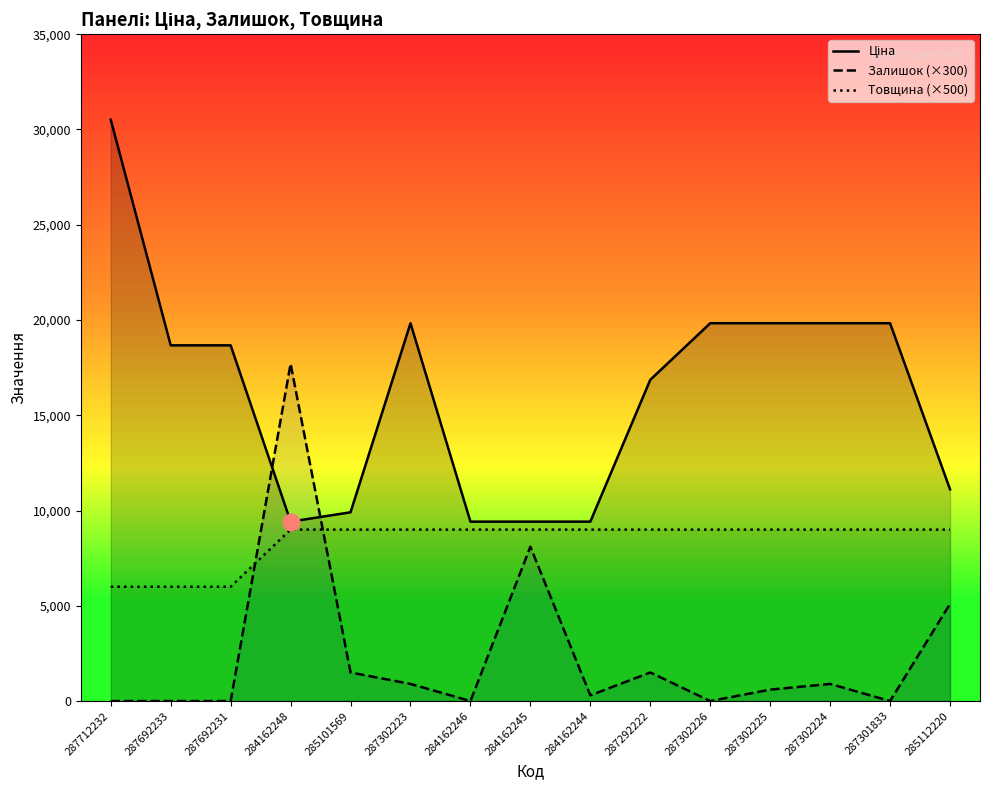

How many data points in Залишок (×300) are less than 600?

7